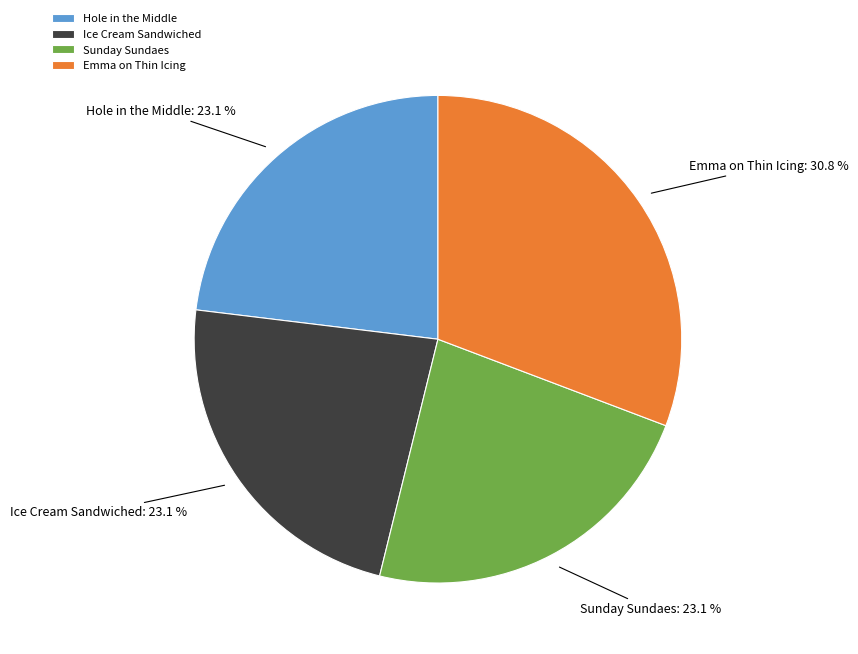

Count the number of slices in the pie.

4